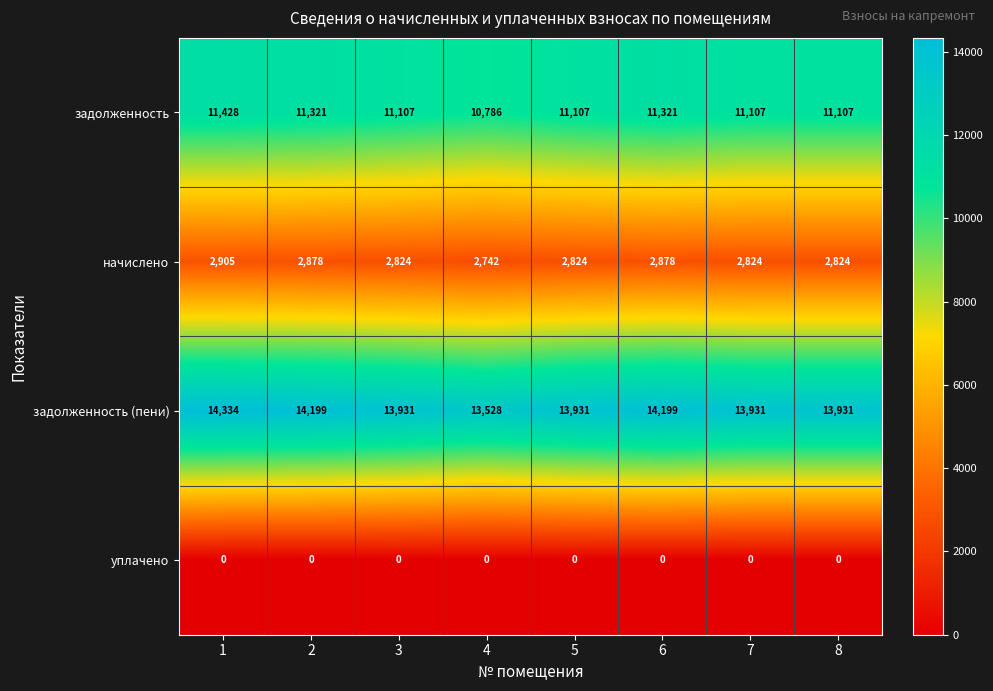

At 5, list the series in order from smallest to largest.

уплачено, начислено, задолженность, задолженность (пени)